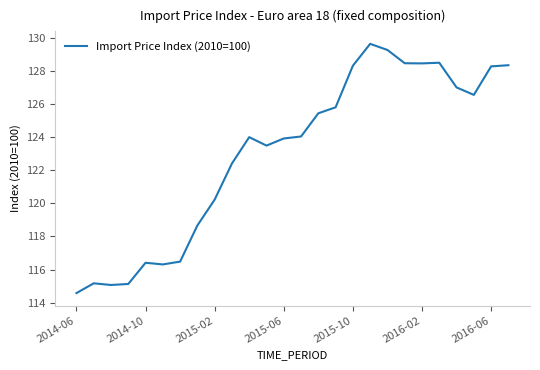

What is the smallest value displayed?

114.6